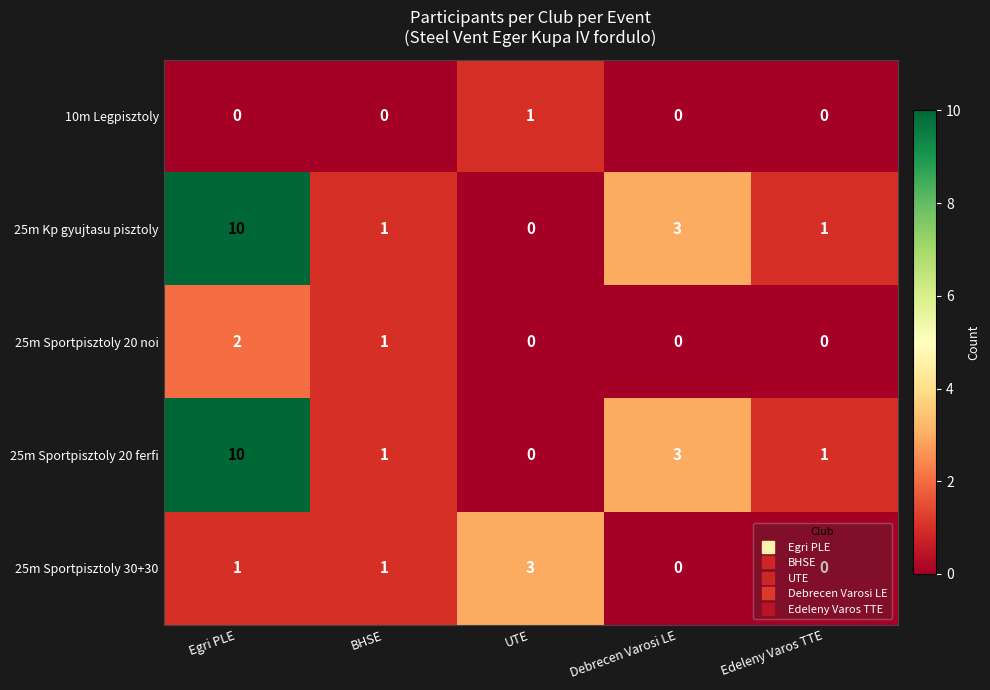

What is the sum of the 25m Kp gyujtasu pisztoly values at Edeleny Varos TTE and Debrecen Varosi LE?

4